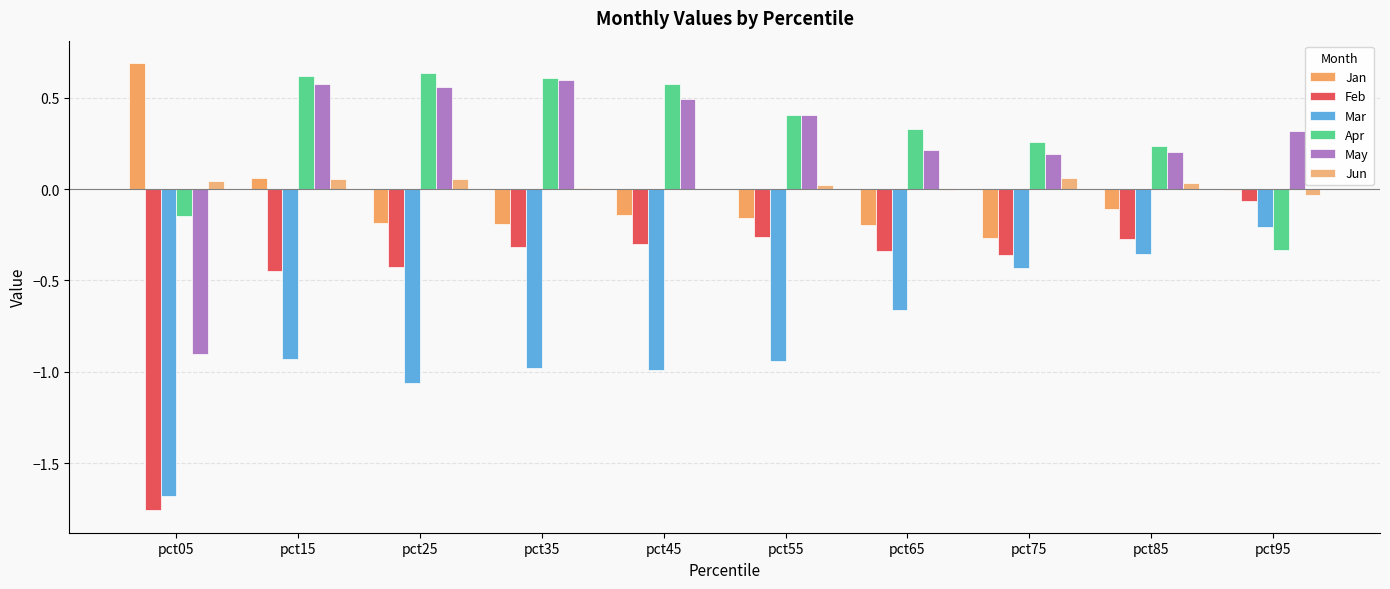

What is the value of the Feb bar at the 4th from the left?

-0.3